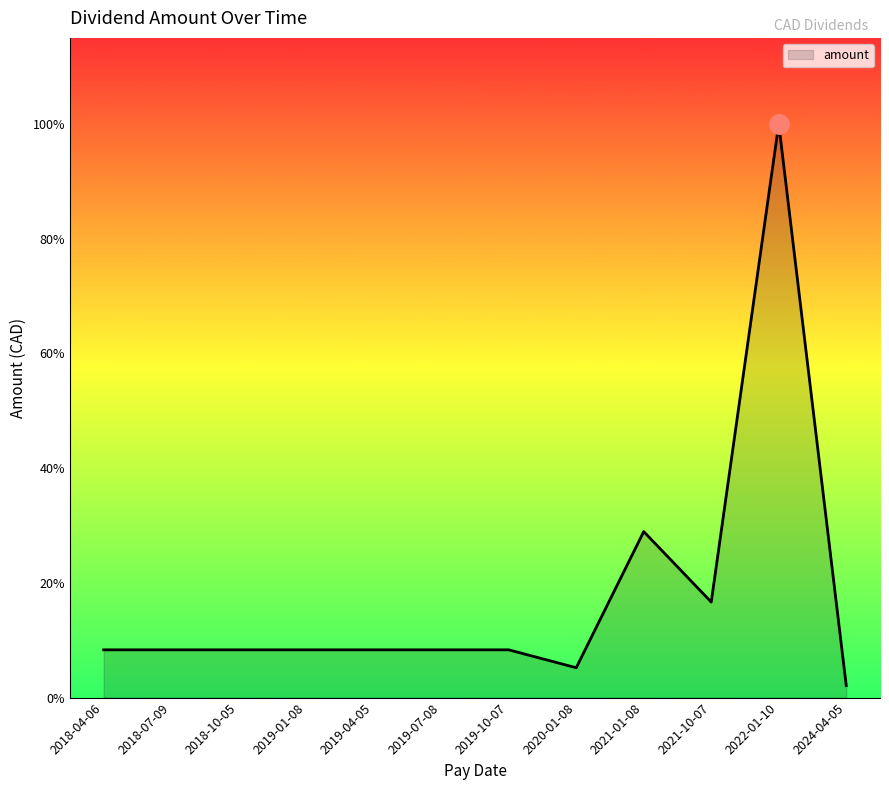

Does the chart have visible grid lines?

No